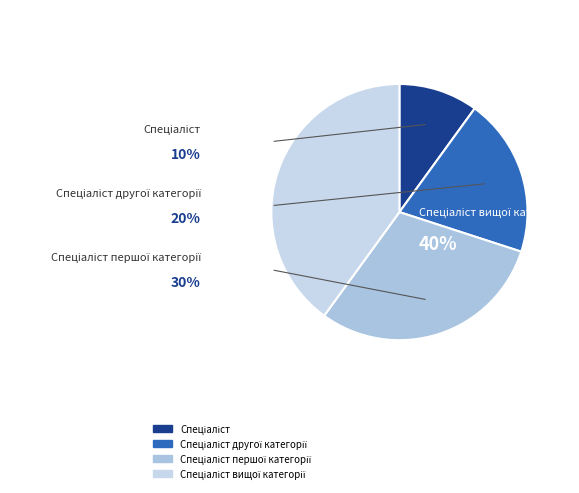

Combined, do Спеціаліст and Спеціаліст другої категорії account for over 50%?

No